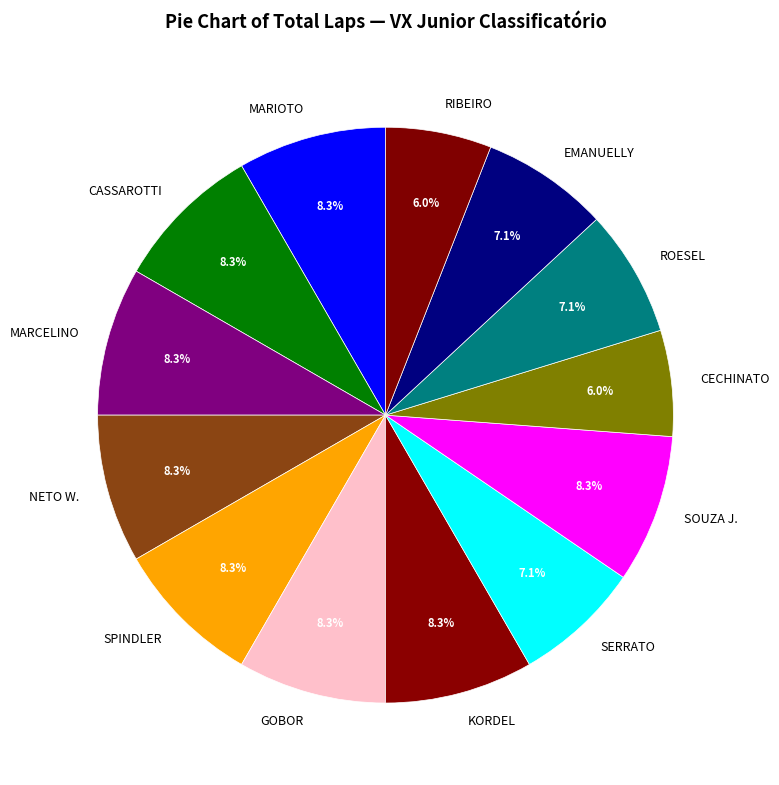

Combined, what portion of the pie is SERRATO and RIBEIRO?

13.1%